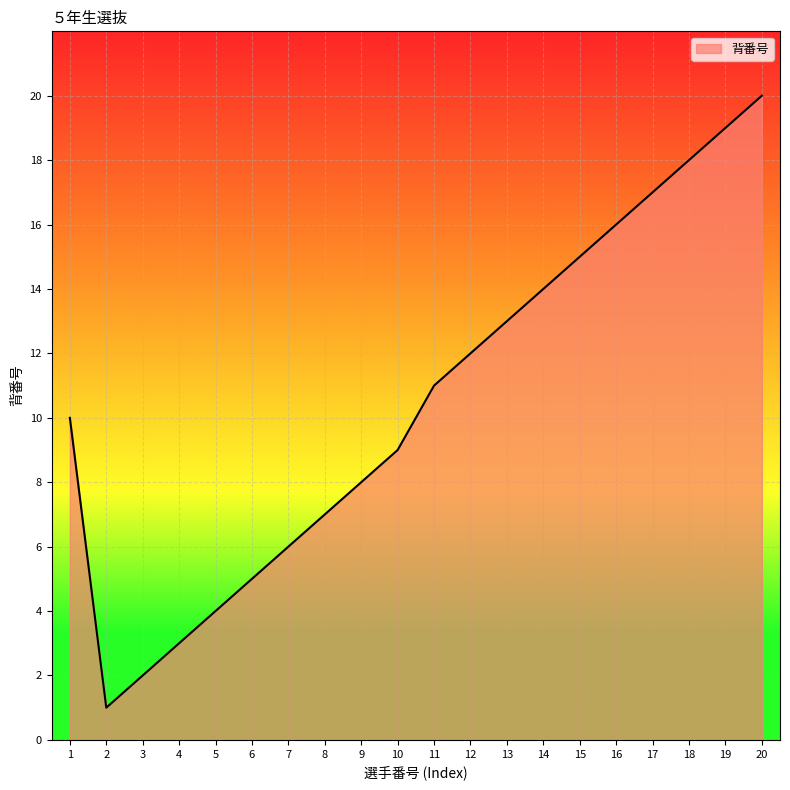

List the labels in order of value, largest first.

20, 19, 18, 17, 16, 15, 14, 13, 12, 11, 1, 10, 9, 8, 7, 6, 5, 4, 3, 2